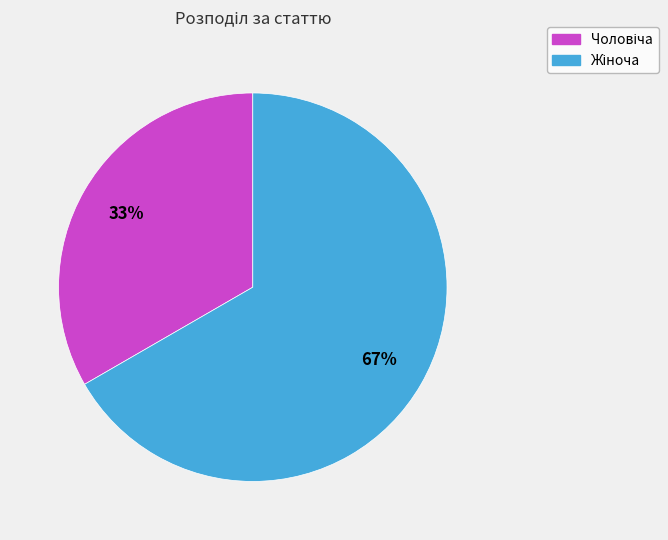

To the nearest percent, what is the average slice percentage?

50%